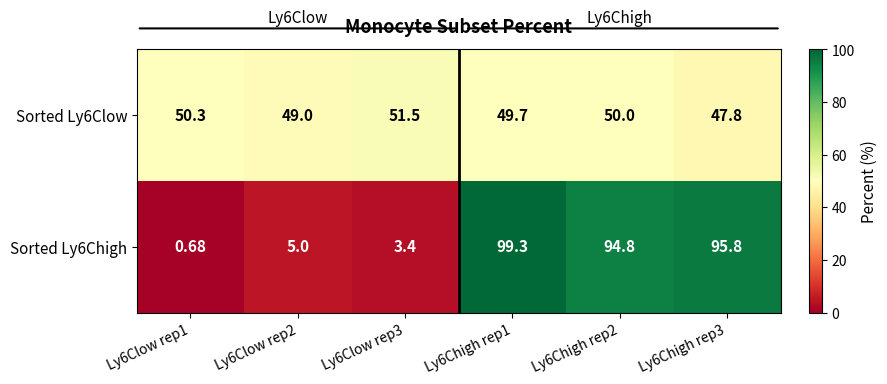

List the series in order of their overall mean, highest first.

Sorted Ly6Chigh, Sorted Ly6Clow